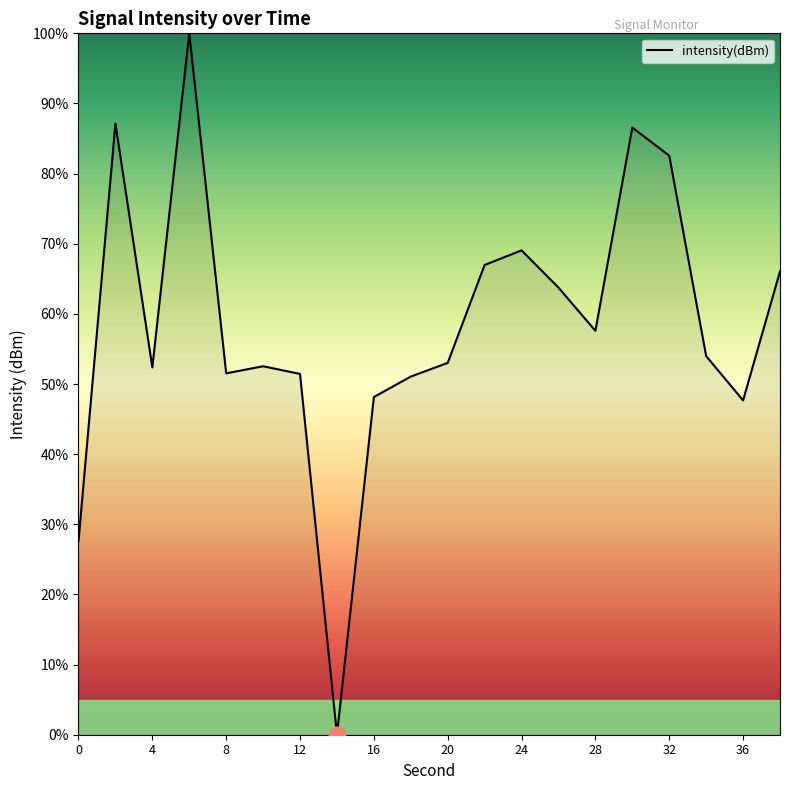

What is the difference between the maximum and minimum values?

100.0